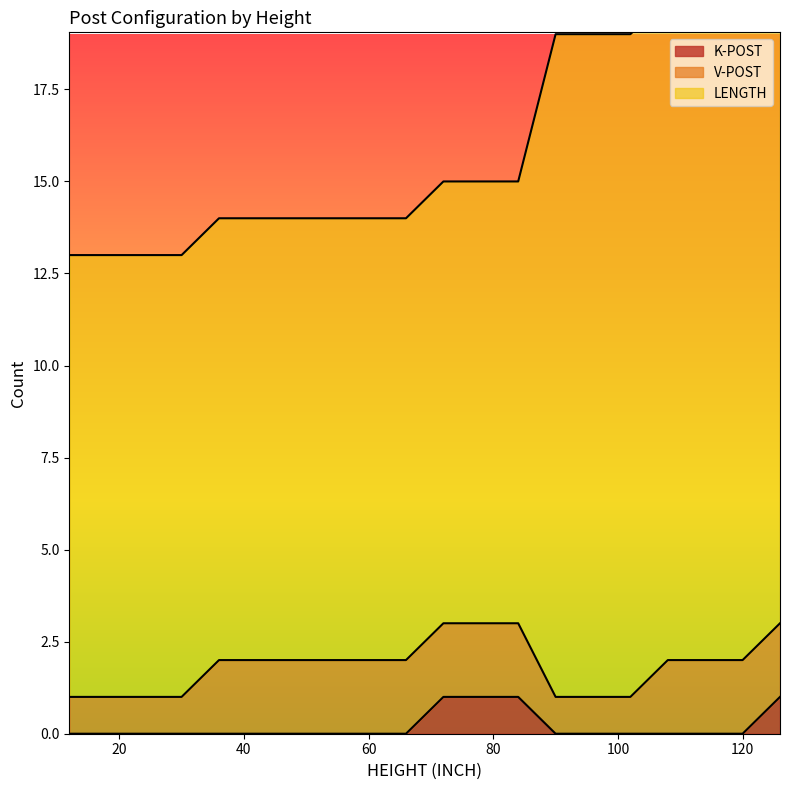

Reading right to left, list all the values displayed in this chart.

LENGTH: 126=18	120=18	114=18	108=18	102=18	96=18	90=18	84=12	78=12	72=12	66=12	60=12	54=12	48=12	42=12	36=12	30=12	24=12	18=12	12=12
V-POST: 126=2	120=2	114=2	108=2	102=1	96=1	90=1	84=2	78=2	72=2	66=2	60=2	54=2	48=2	42=2	36=2	30=1	24=1	18=1	12=1
K-POST: 126=1	120=0	114=0	108=0	102=0	96=0	90=0	84=1	78=1	72=1	66=0	60=0	54=0	48=0	42=0	36=0	30=0	24=0	18=0	12=0